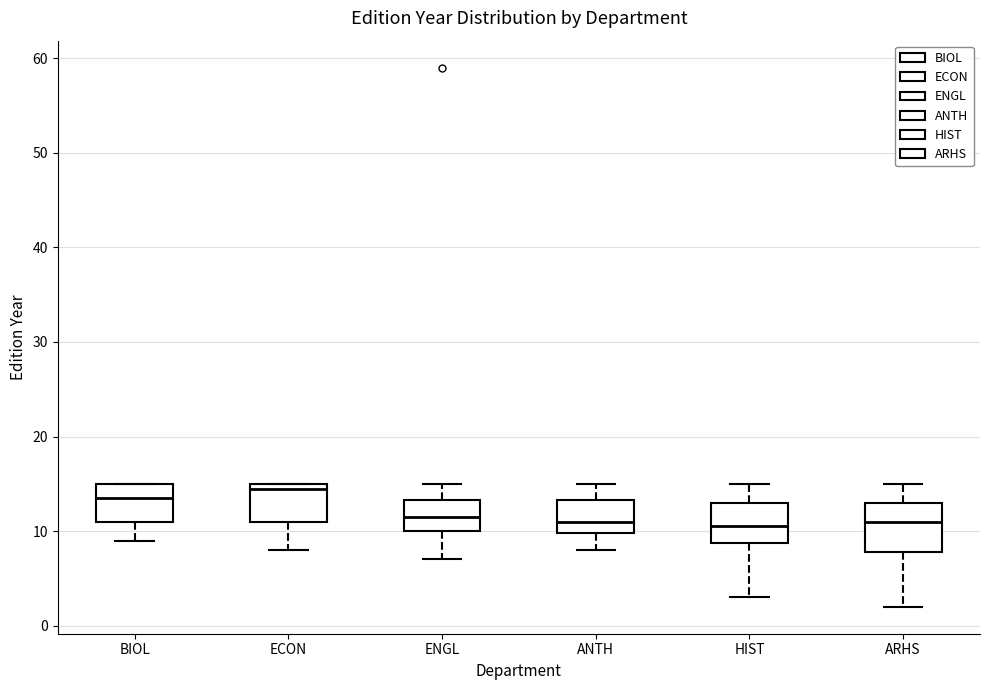

Reading left to right, transcribe this box plot: for each box, give where its median line is, the range the box spans, and where its two whiskers end, as read against the y-axis. The values are not printed on the chart, so give them approximately, as read against the axis.

BIOL: median 14, box 11 to 15, whiskers 9 to 15
ECON: median 15 (just below the box's upper edge), box 11 to 15, whiskers 8 to 15
ENGL: median 12, box 10 to 13, whiskers 7 to 15
ANTH: median 11, box 10 to 13, whiskers 8 to 15
HIST: median 11, box 9 to 13, whiskers 3 to 15
ARHS: median 11, box 8 to 13, whiskers 2 to 15